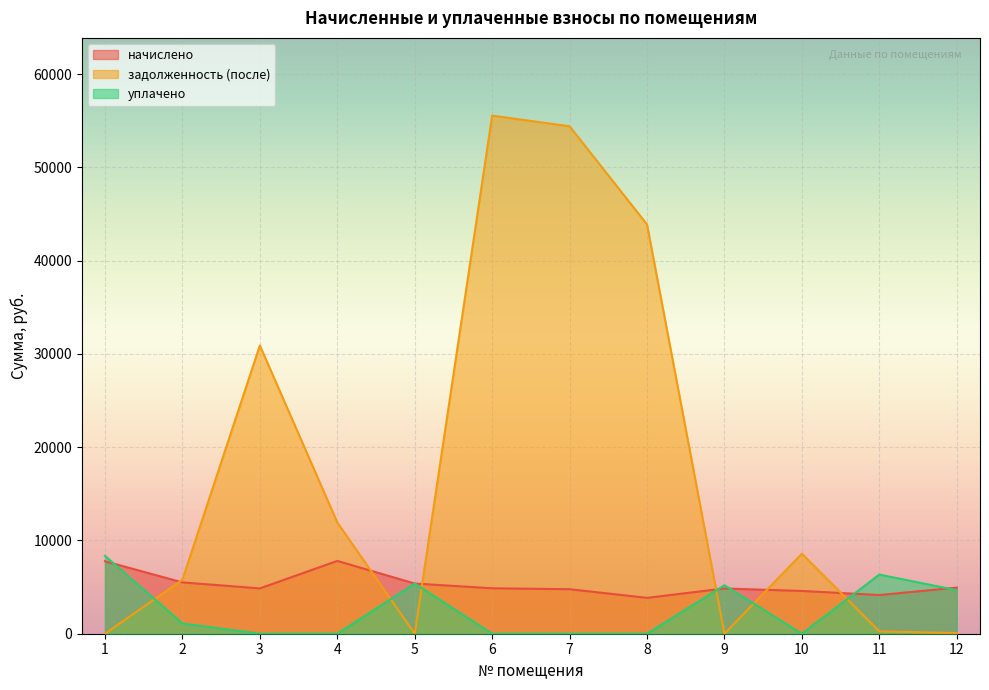

At which label does задолженность (после) first exceed 8581?

3